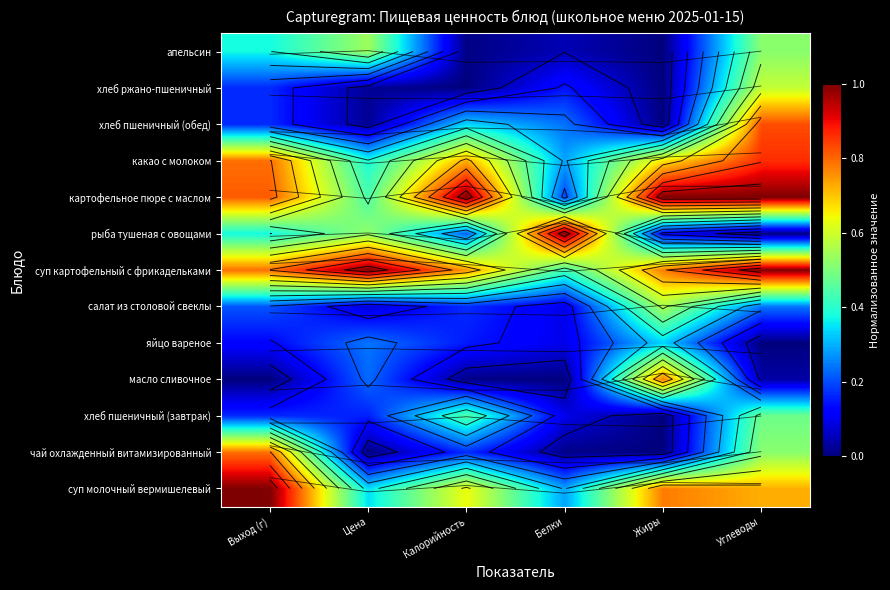

The хлеб ржано-пшеничный series shows 1.0 at Углеводы. True or false?

False